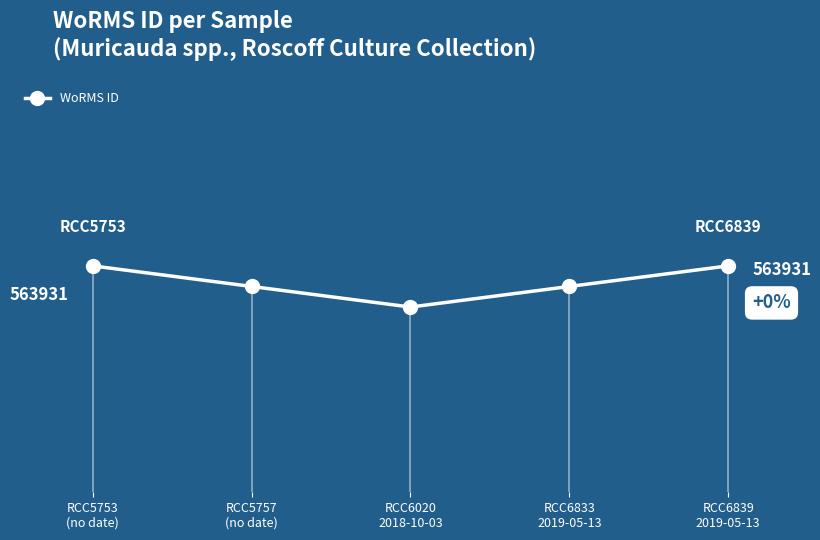

List the labels in order of value, smallest first.

RCC6020
2018-10-03, RCC5757
(no date), RCC6833
2019-05-13, RCC5753
(no date), RCC6839
2019-05-13